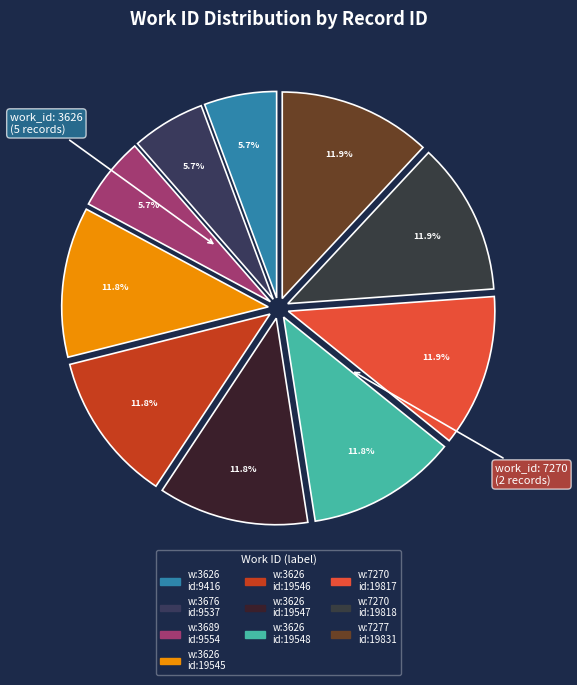

Is there any slice that represents more than half of the pie?

No